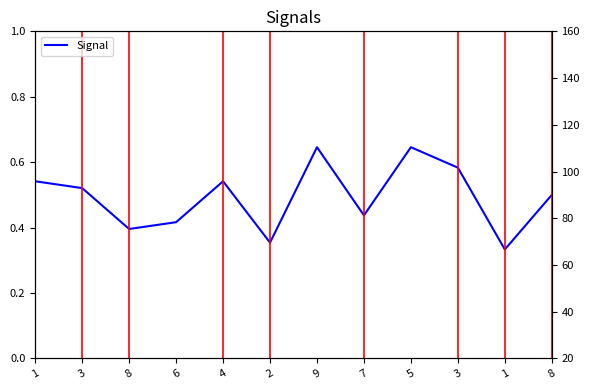

What is the change in value from 3 to 8?

-0.1